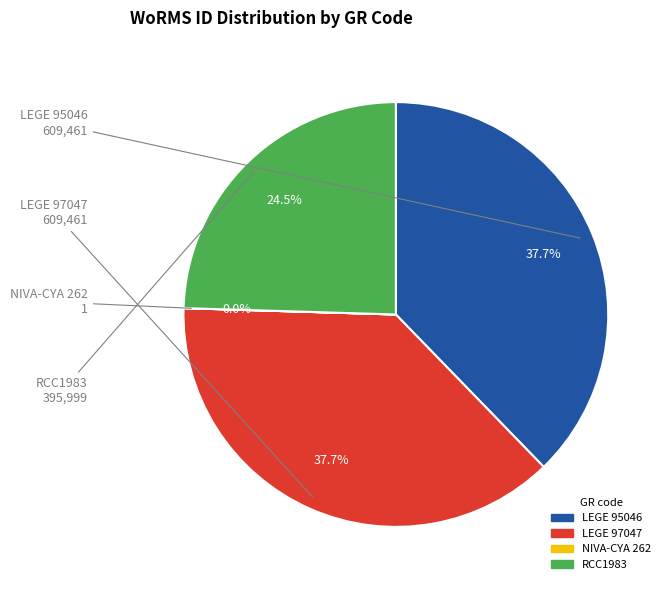

Is there a majority slice in this chart?

No